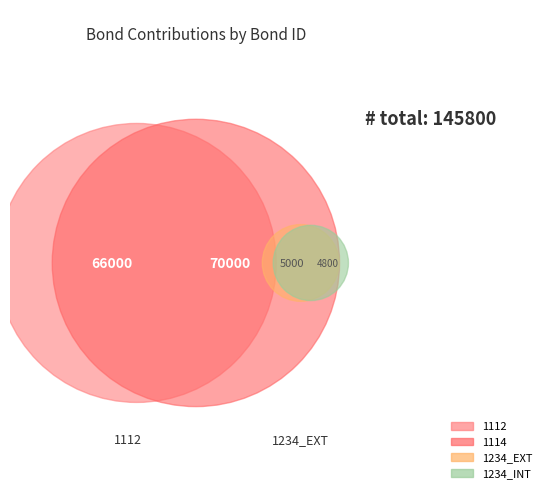

How many slices are in this pie chart?

4